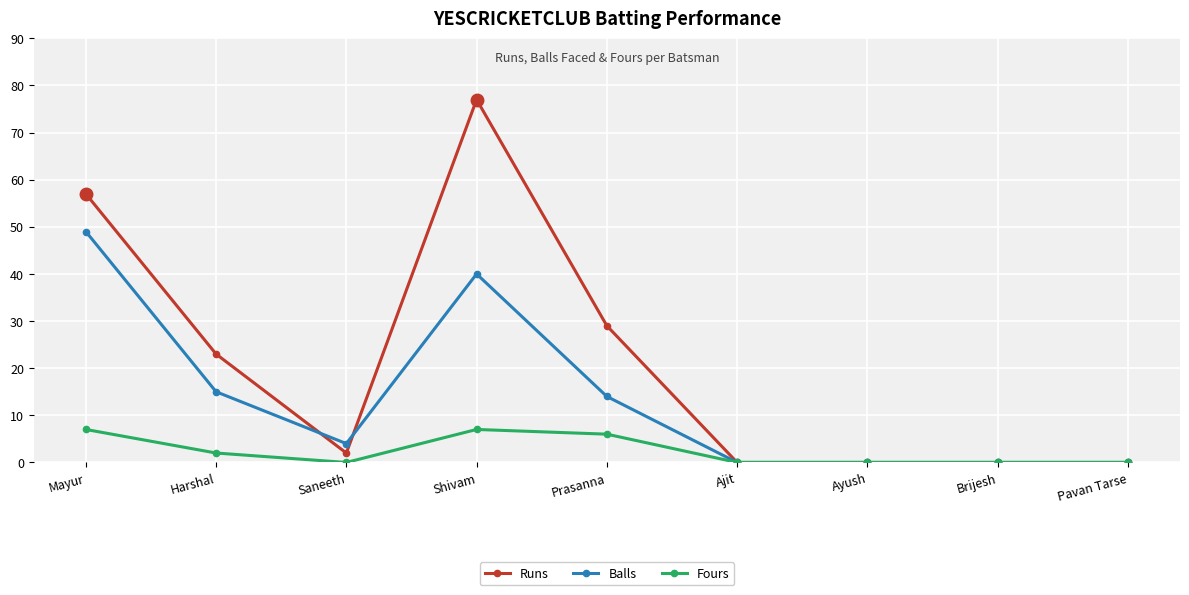

The Balls series shows 0 at Pavan Tarse. True or false?

True